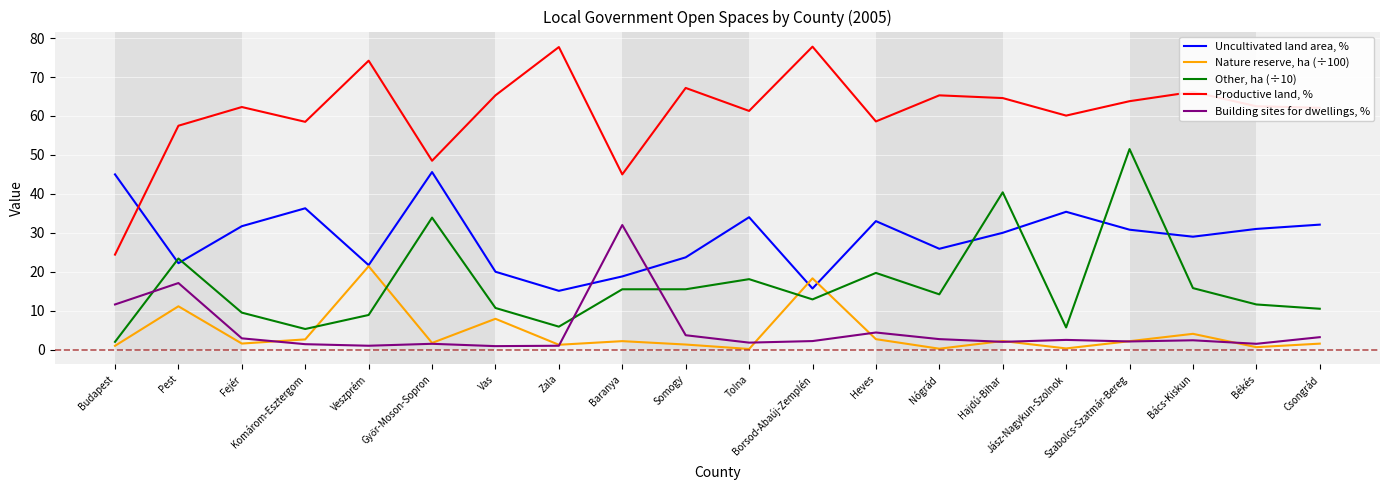

At which label is Uncultivated land area, % closest to 30?

Hajdú-Bihar